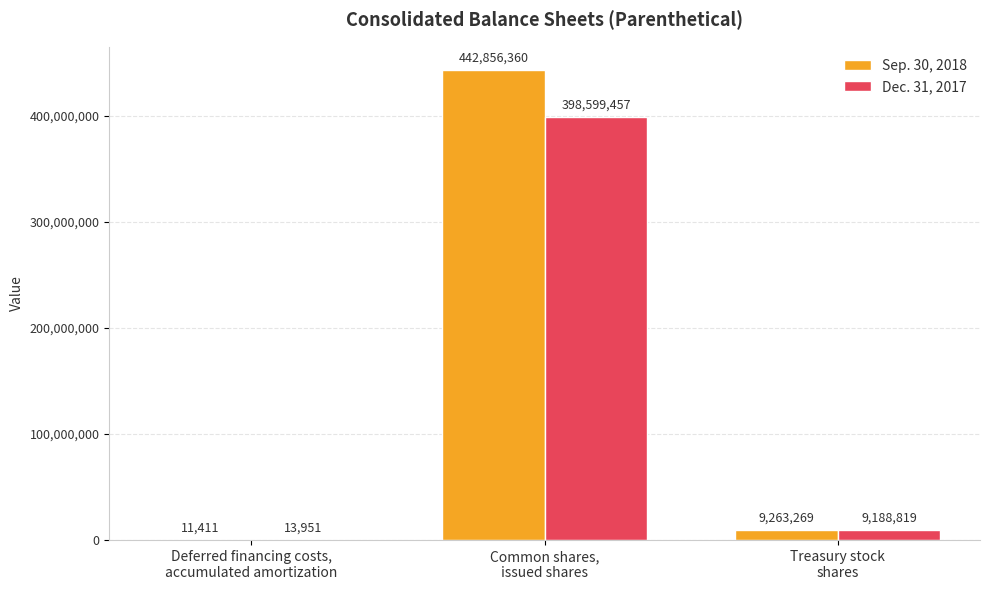

Reading right to left, list all the values displayed in this chart.

Sep. 30, 2018: Treasury stock
shares=9263269	Common shares,
issued shares=442856360	Deferred financing costs,
accumulated amortization=11411
Dec. 31, 2017: Treasury stock
shares=9188819	Common shares,
issued shares=398599457	Deferred financing costs,
accumulated amortization=13951